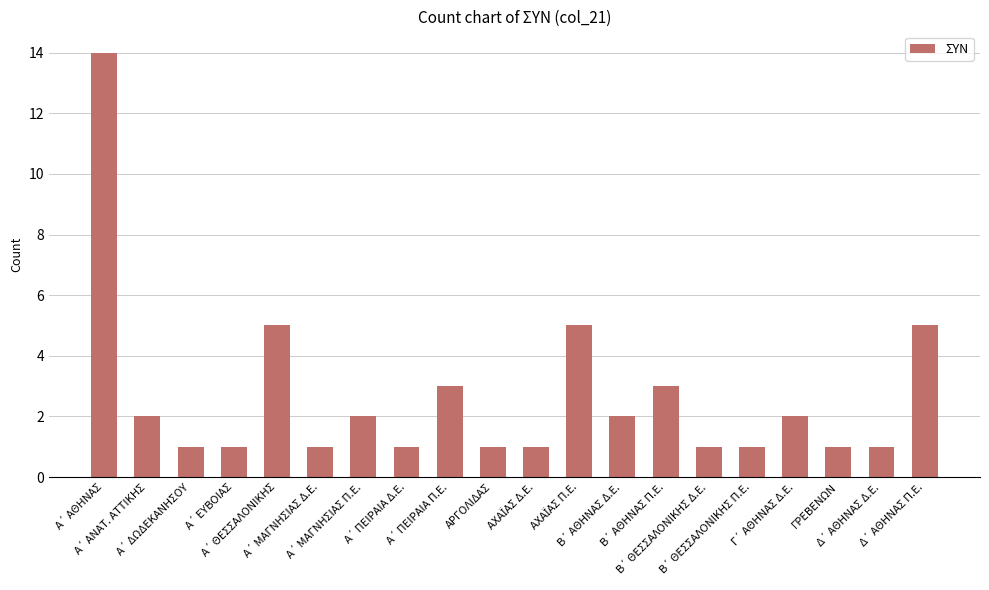

What is the greatest value displayed?

14